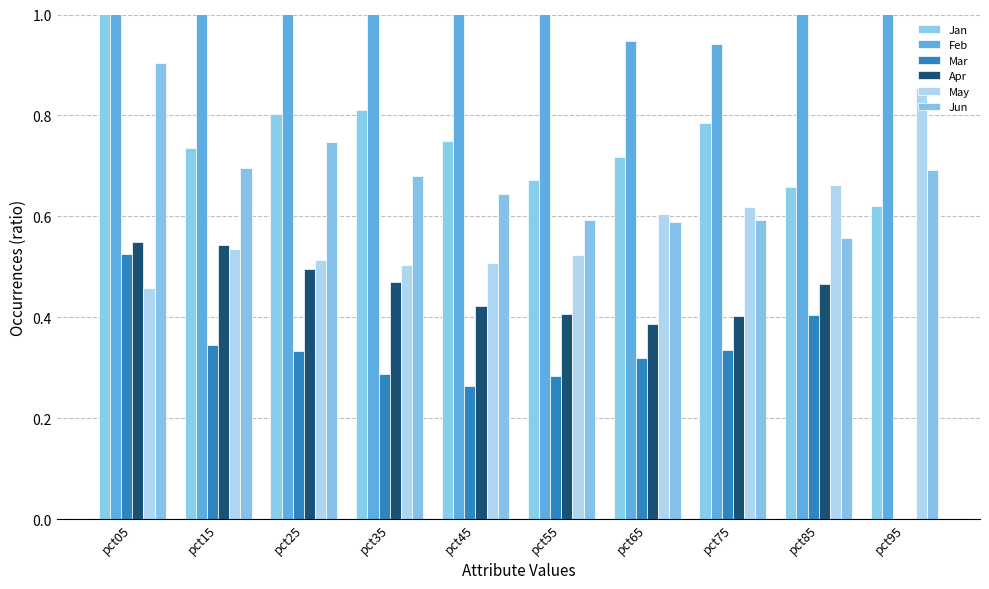

What is the sum of the May values at pct05 and pct95?

1.3